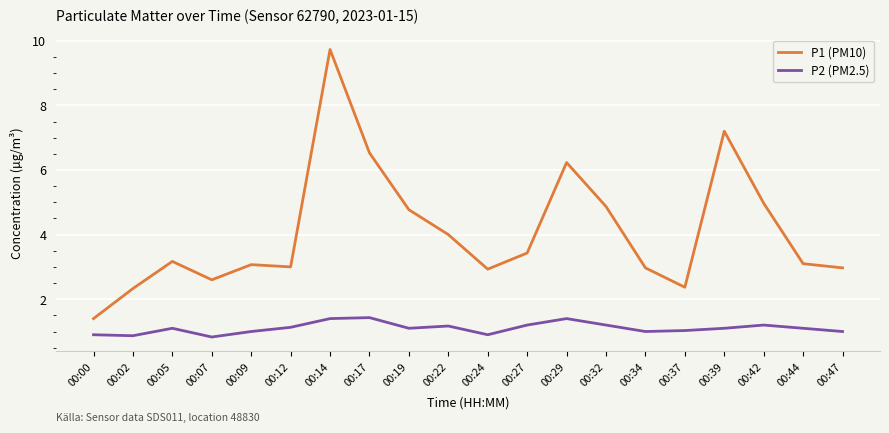

At which category is the sum across all series the highest?

00:14